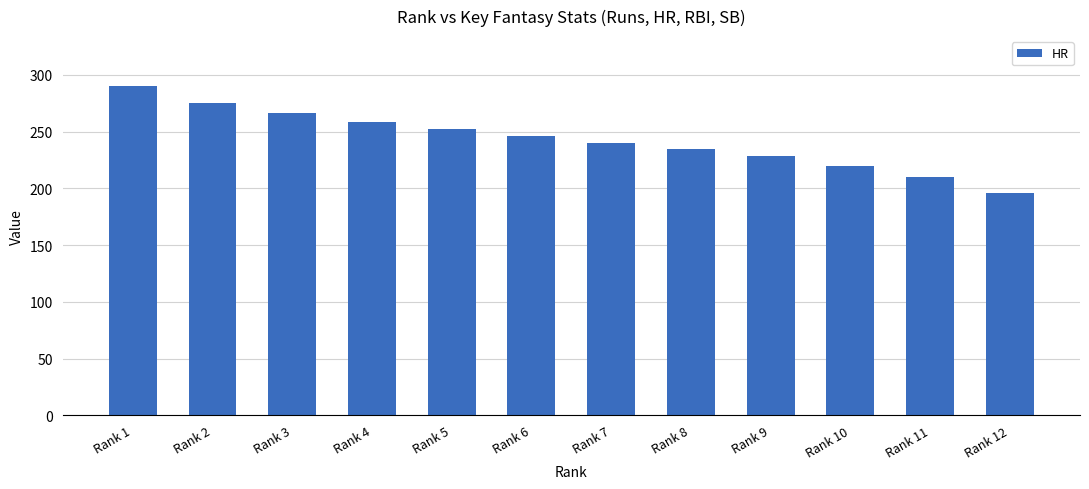

What is the difference between the second highest and minimum values?

78.7